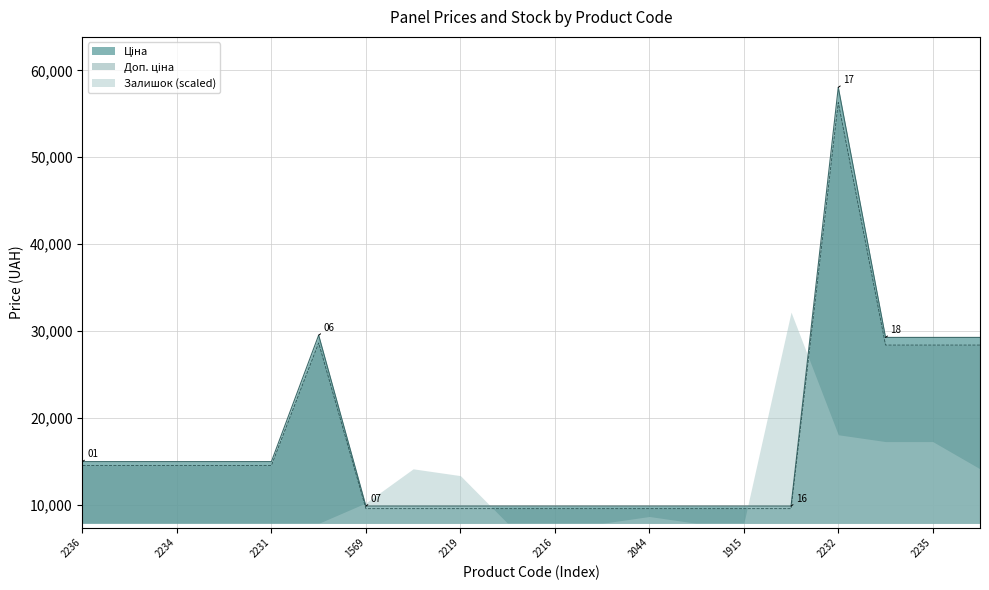

At how many categories does at least one series exceed 13807?

12